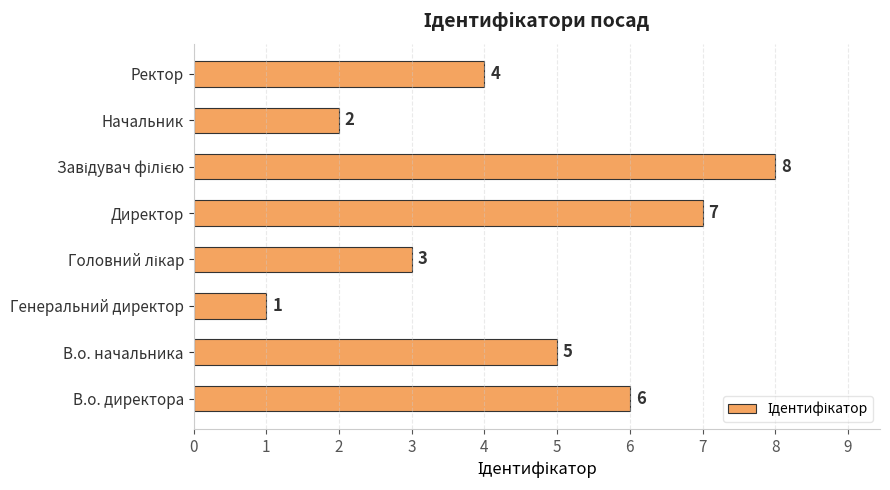

Reading top to bottom, list all the values displayed in this chart.

4	2	8	7	3	1	5	6